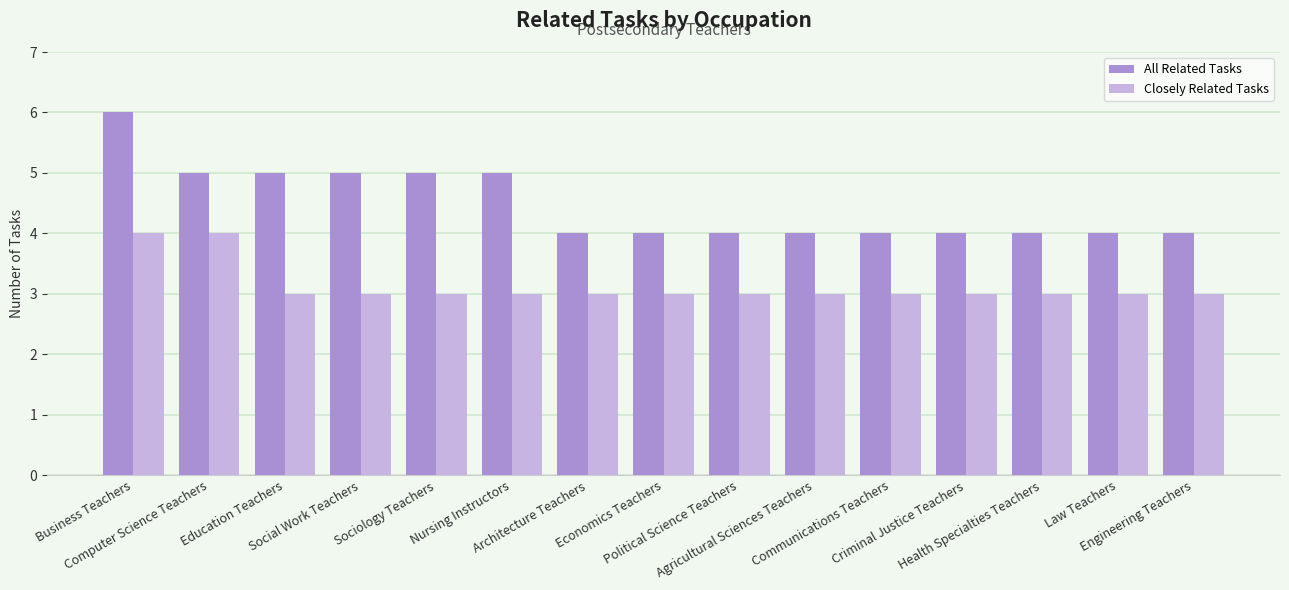

Which series has the widest spread of values?

All Related Tasks